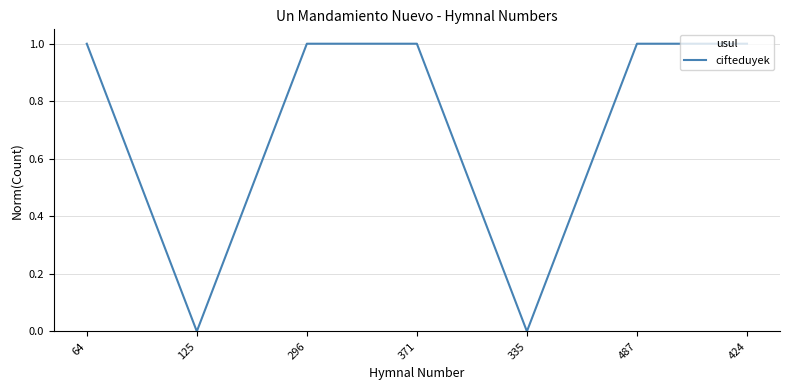

What is the change in value from 296 to 335?

-1.0